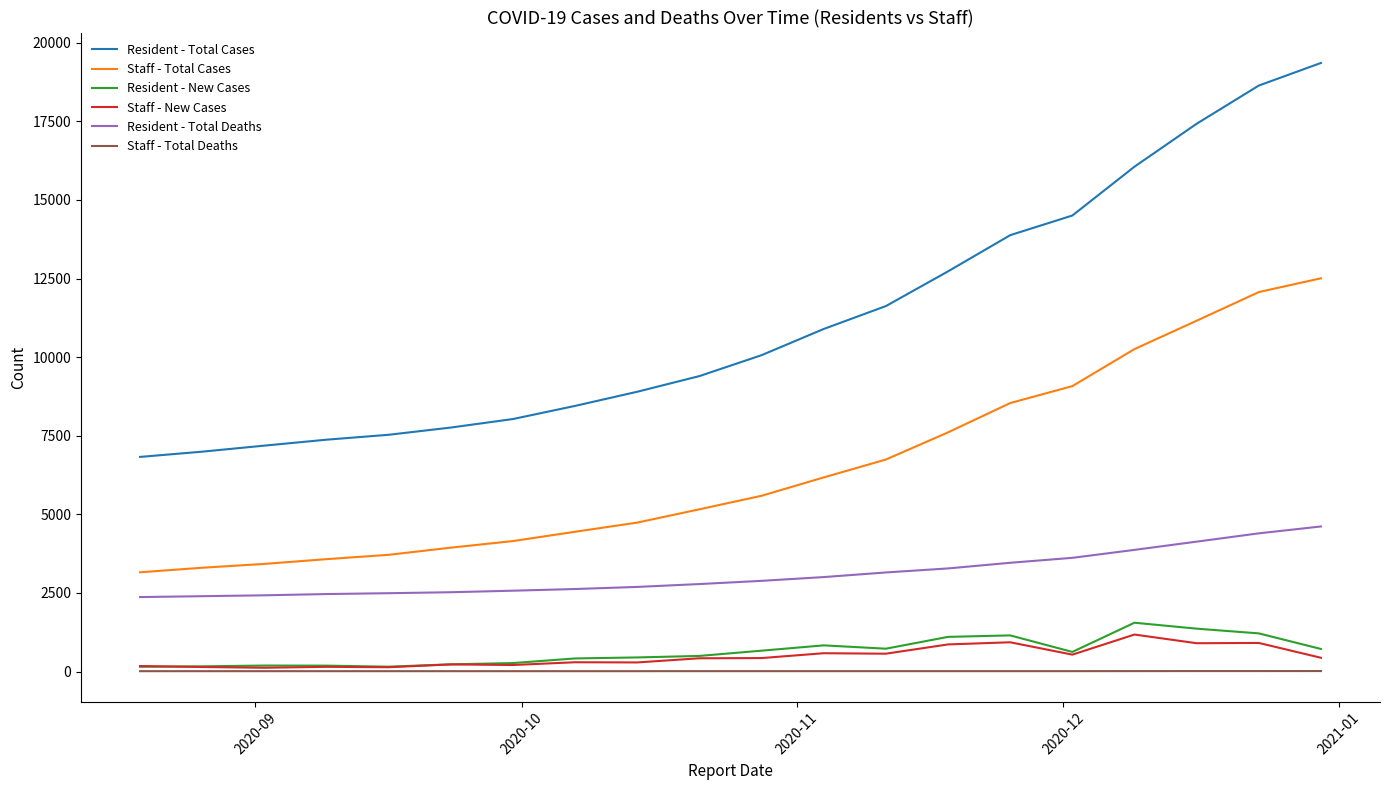

Which series has the largest total across all categories?

Resident - Total Cases